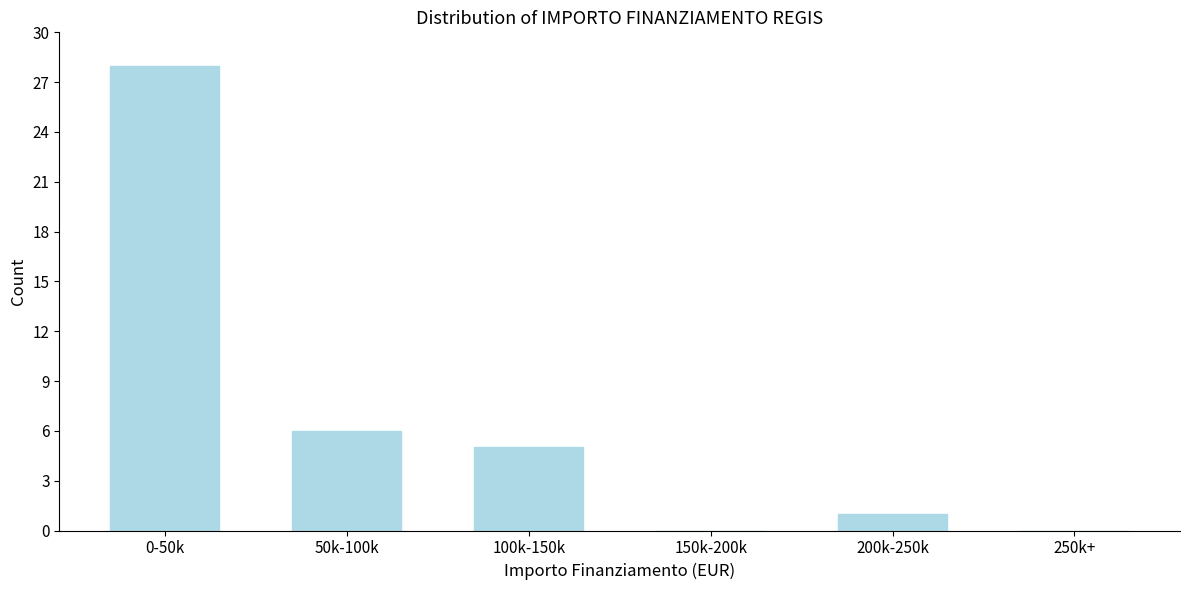

Reading left to right, list all the values displayed in this chart.

0-50k=28	50k-100k=6	100k-150k=5	150k-200k=0	200k-250k=1	250k+=0